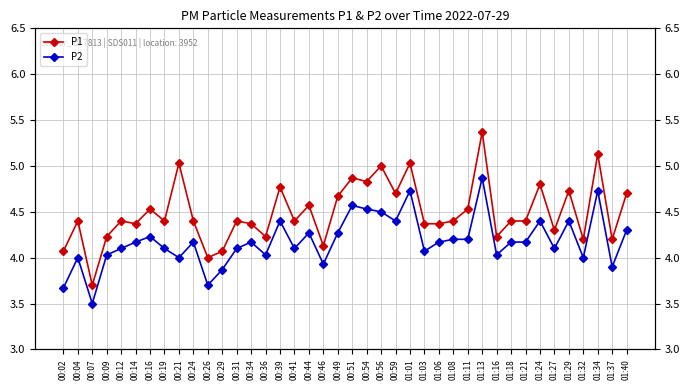

True or false: P1 has more than 1 points higher than both neighbors.

True